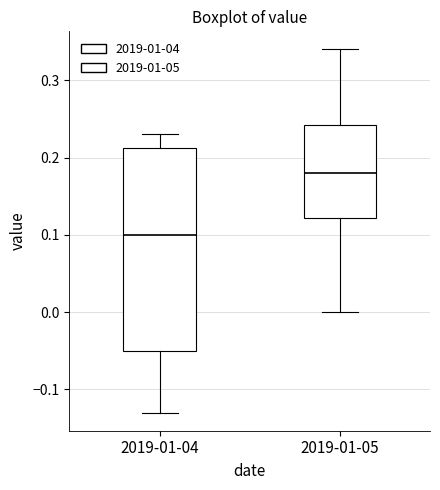

Where does the upper whisker of the box for 2019-01-04 end on the y-axis? The values are not printed on the chart, so give them approximately, as read against the axis.

0.23